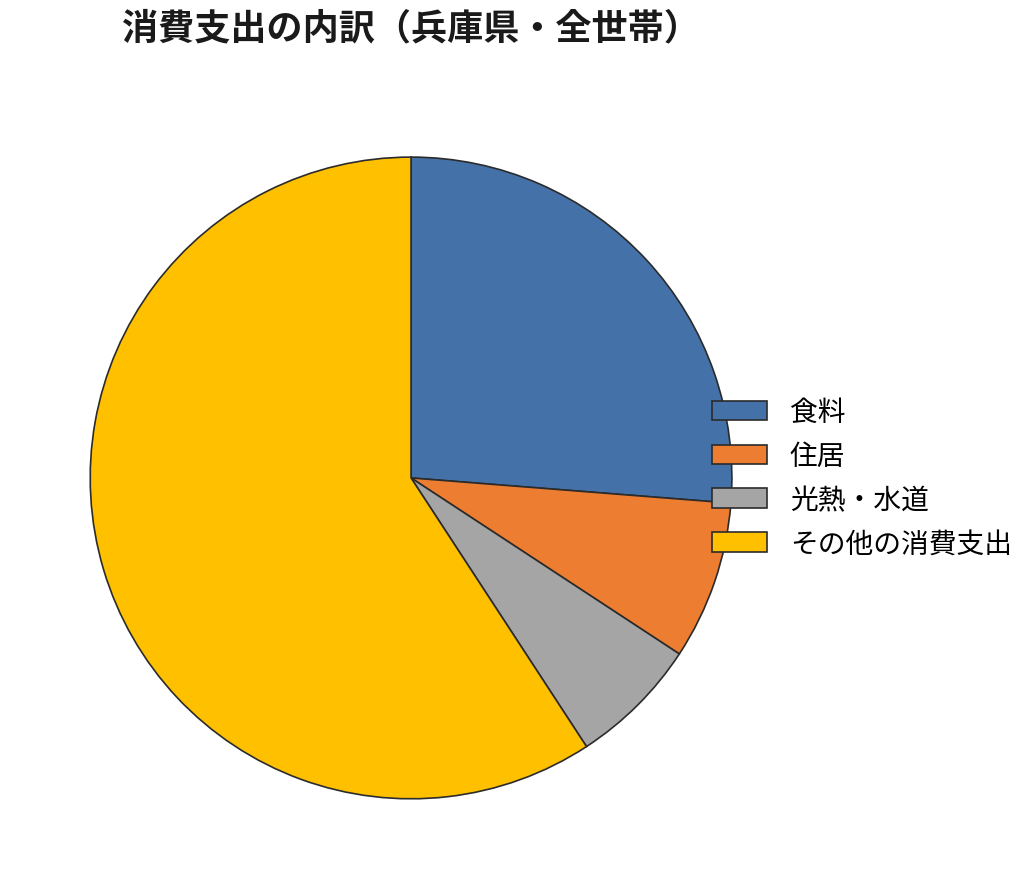

Which slice is the smallest?

光熱・水道